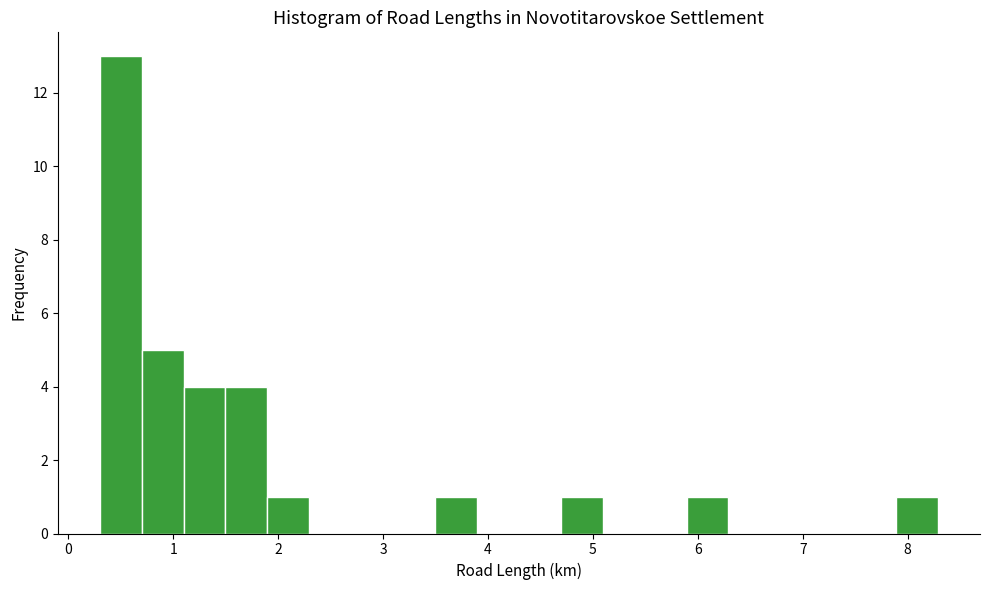

Around what value on the x-axis is the tallest bar? Give the approximate position of its centre, as read against the axis.

0.5